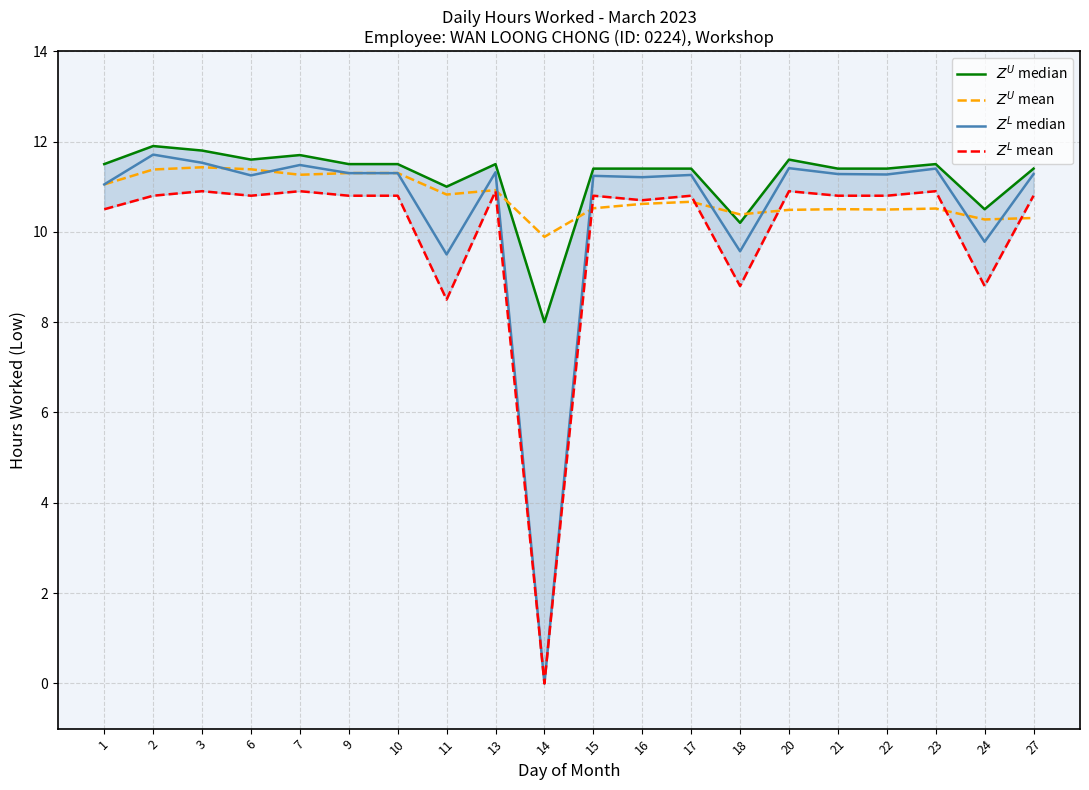

Which series ends up on top after the final intersection of $Z^U$ mean and $Z^L$ mean?

$Z^L$ mean